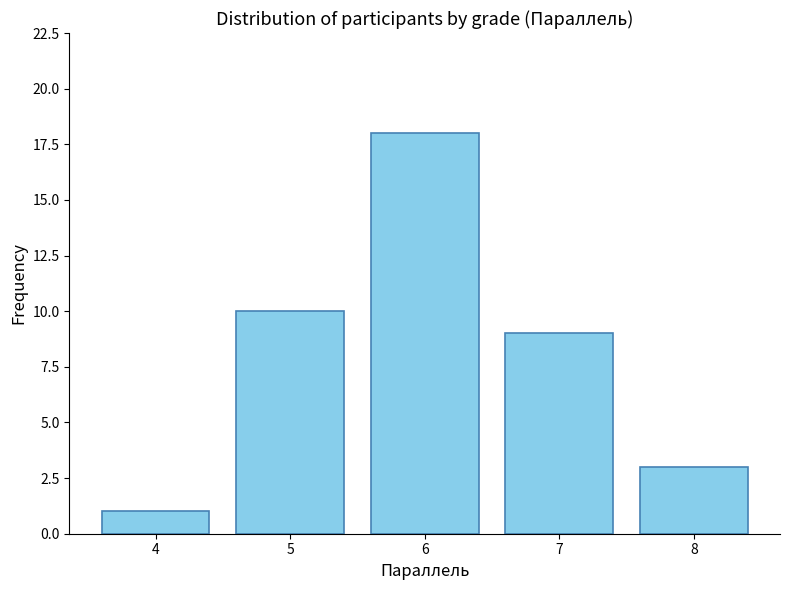

How many distinct data groups are displayed?

1